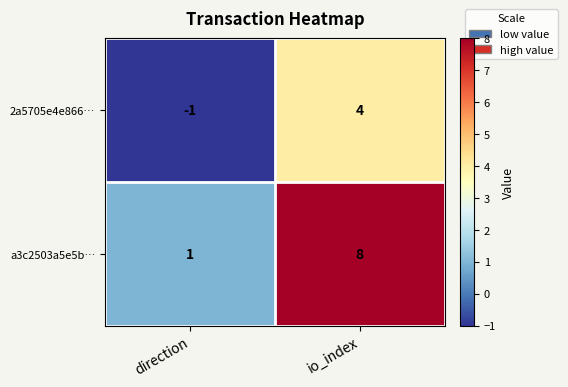

What is the total value across all series at io_index?

12